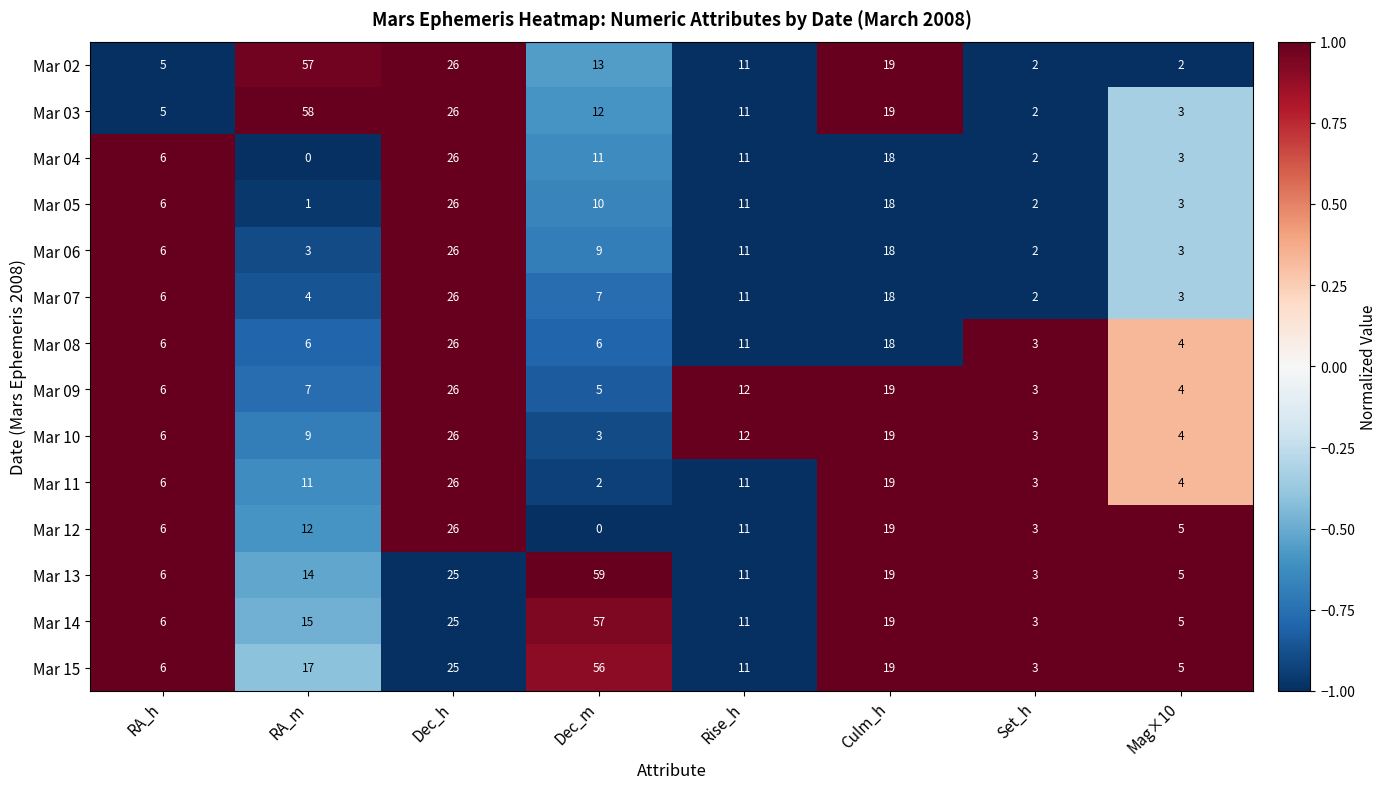

At which label is Mar 14 closest to 30?

Dec_h